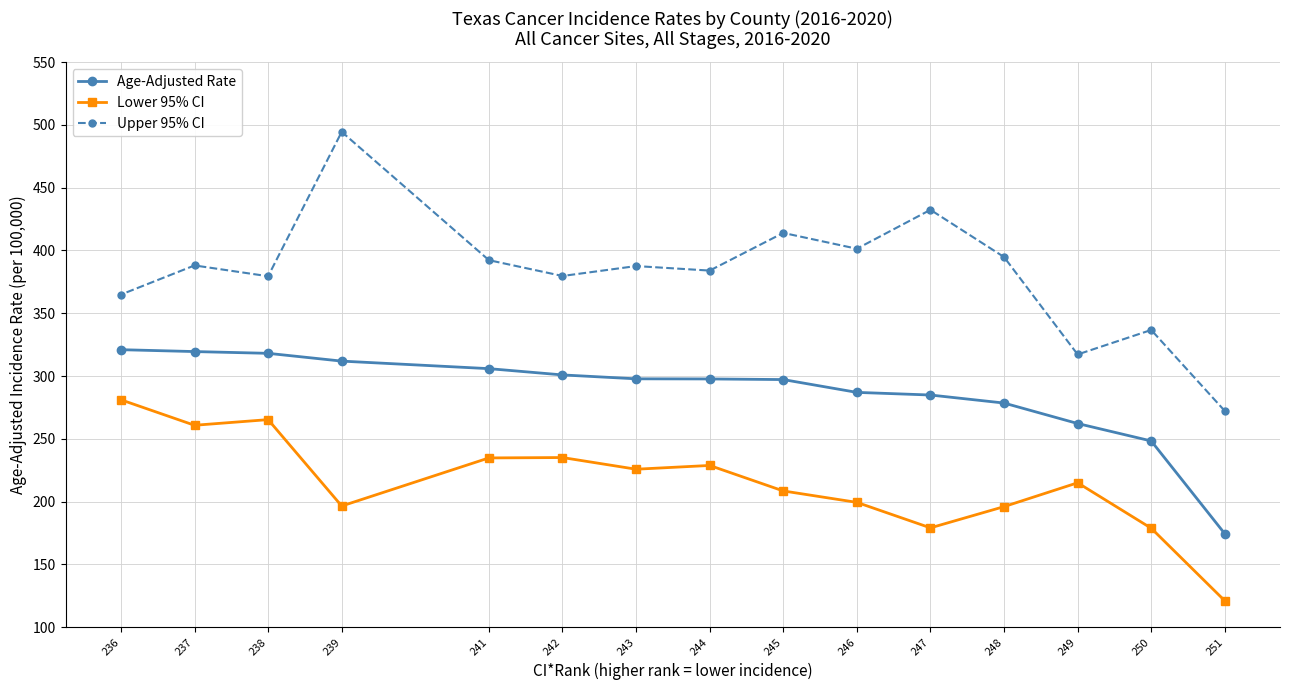

The Lower 95% CI series shows 68.6 at 237. True or false?

False